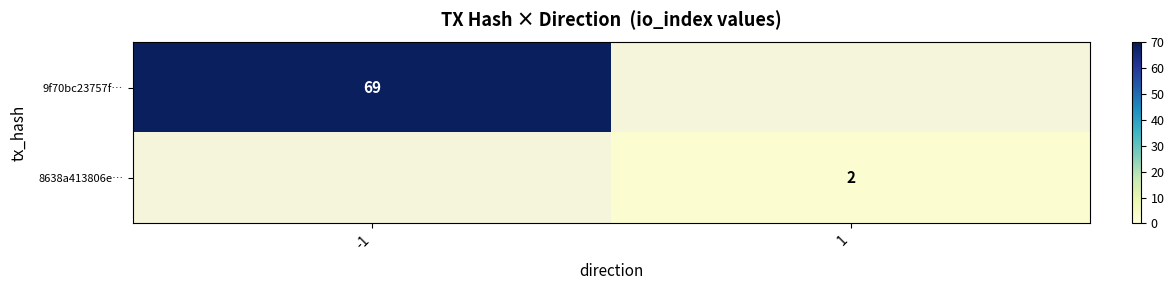

True or false: 8638a413806e… has a value of 2 at 1.

True